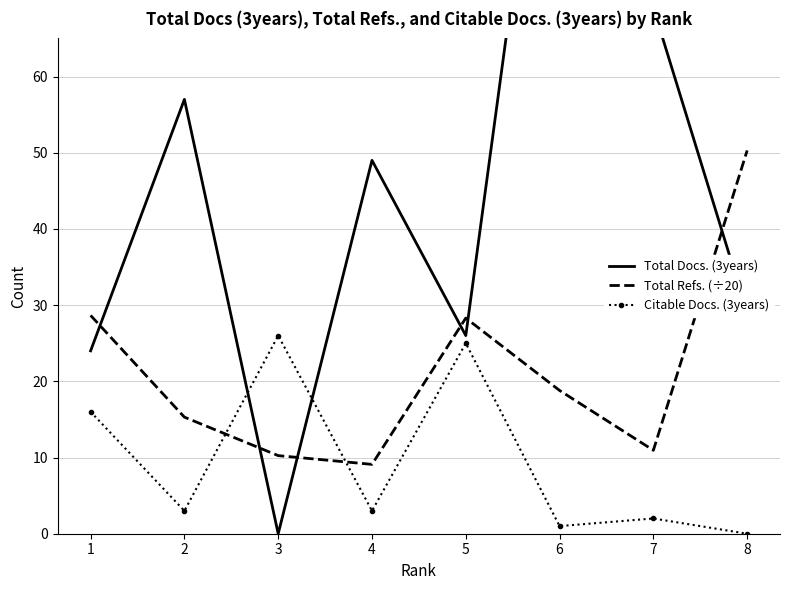

How many categories are shown in the chart?

8